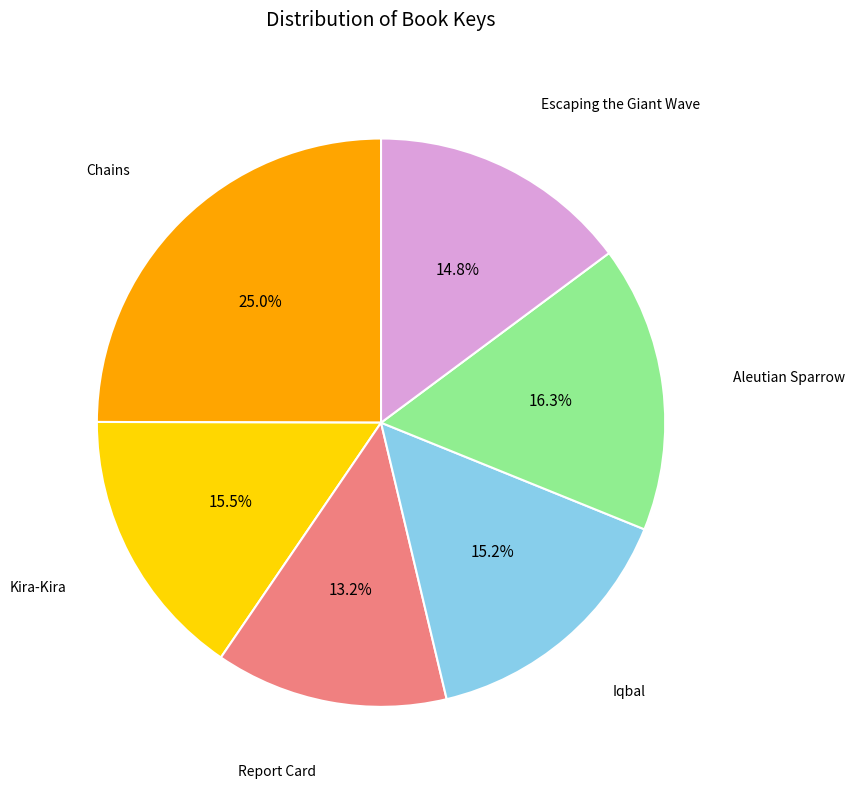

What is the smallest slice in the pie chart?

Report Card